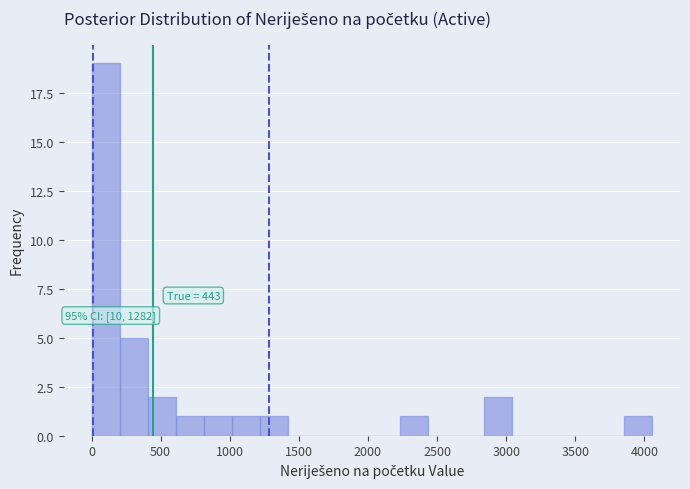

Over which range of the x-axis is the bar tallest?

0 to 200